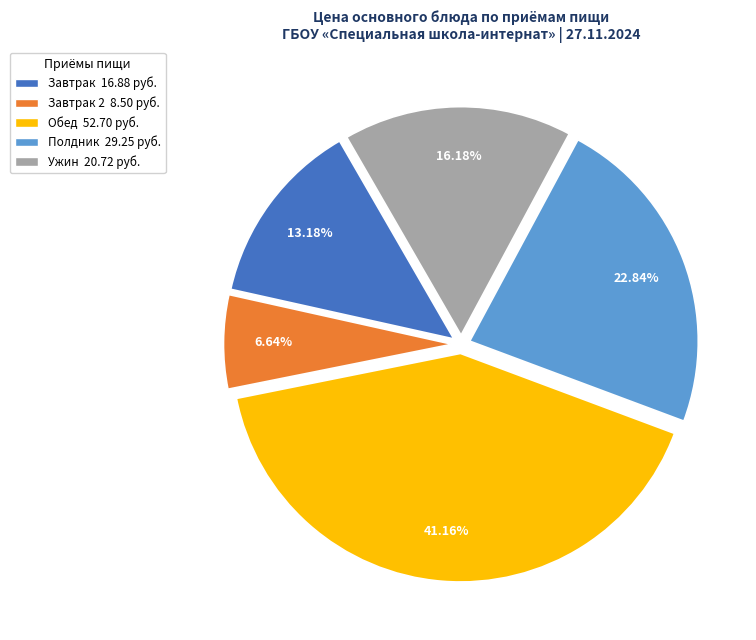

Does any single category account for the majority?

No